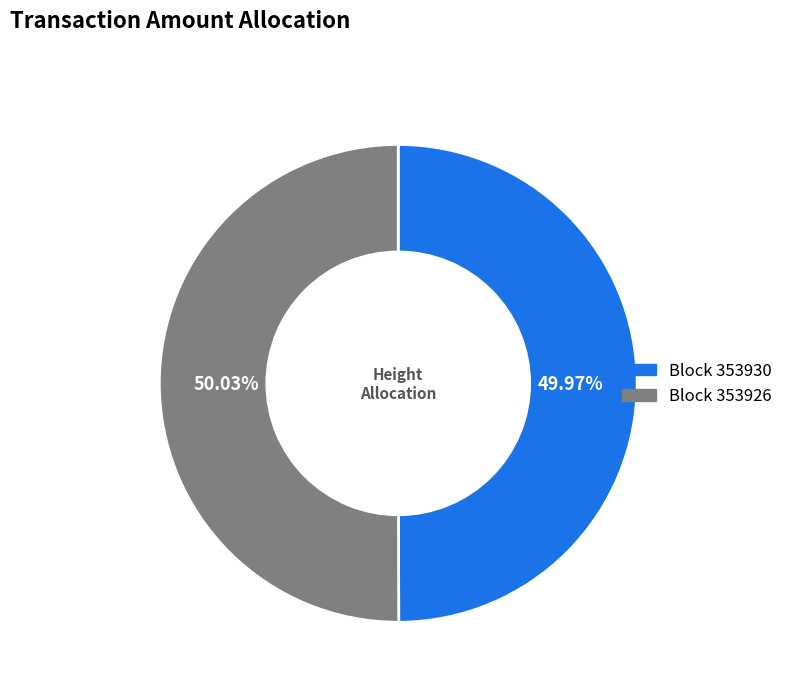

Do Block 353930 and Block 353926 together represent more than half of the pie?

Yes